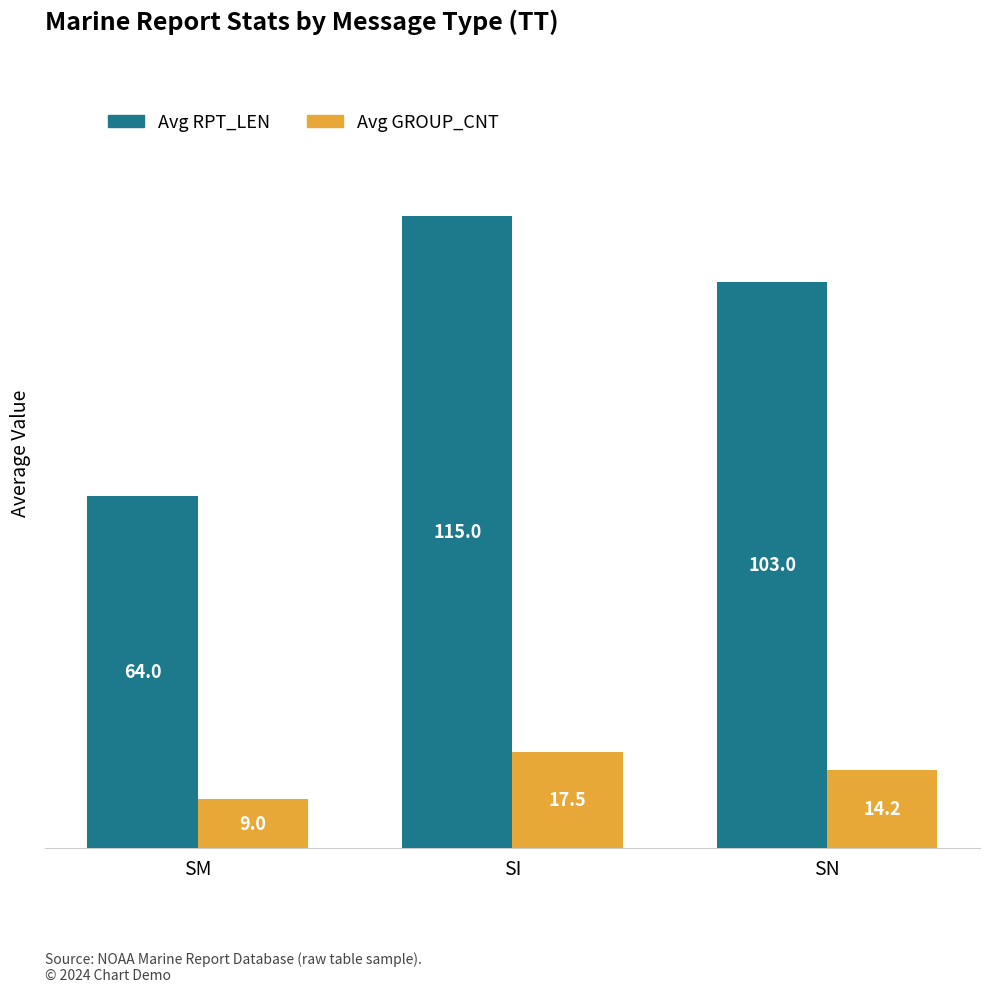

At which label does Avg GROUP_CNT first exceed 14?

SI